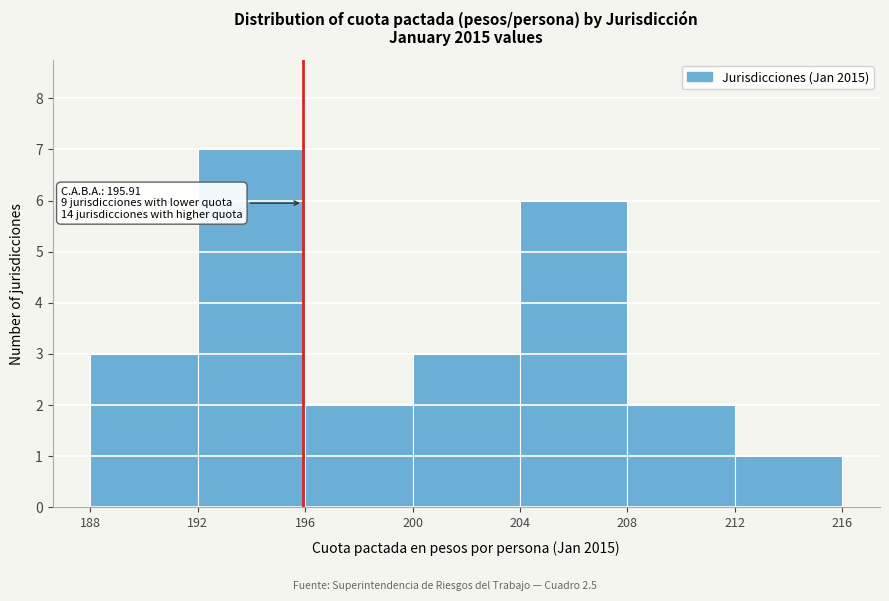

Which range on the x-axis has the tallest bar?

192 to 196